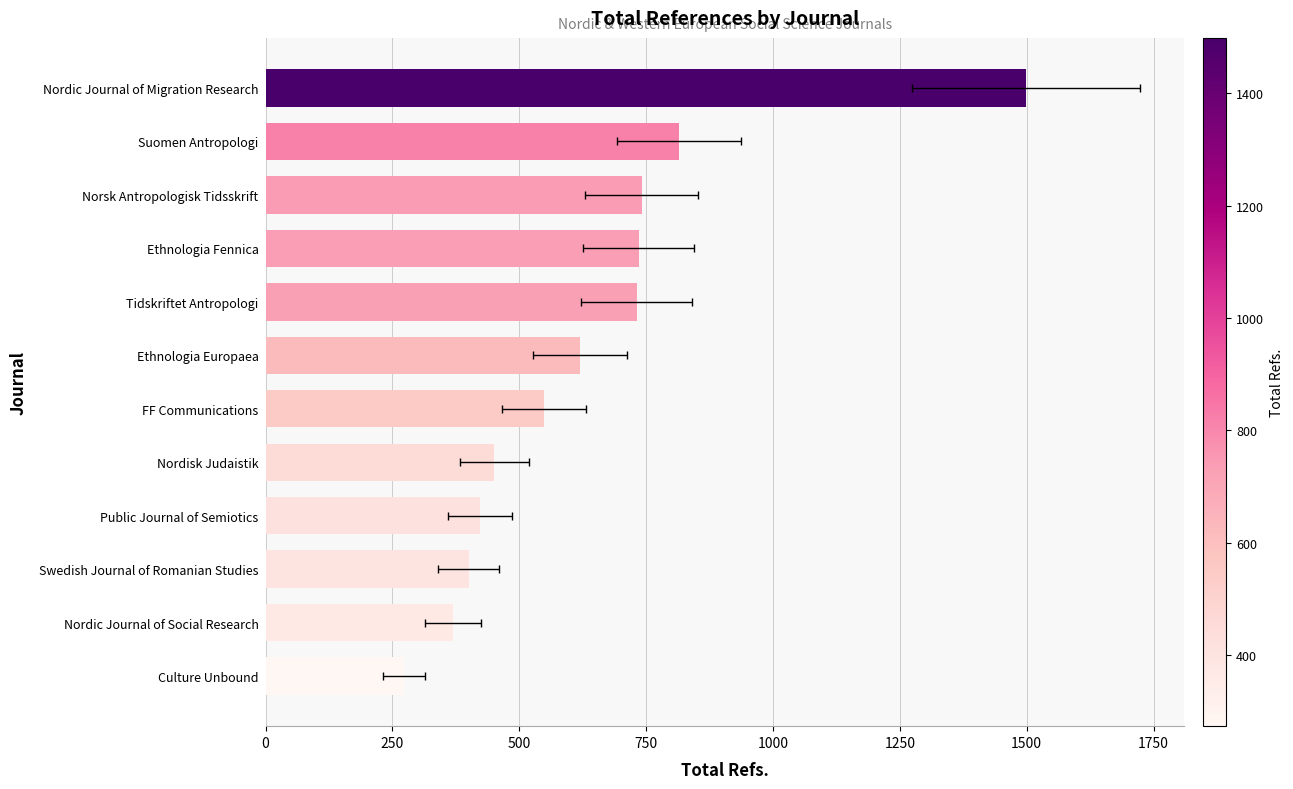

What is the maximum value shown in the chart?

1499